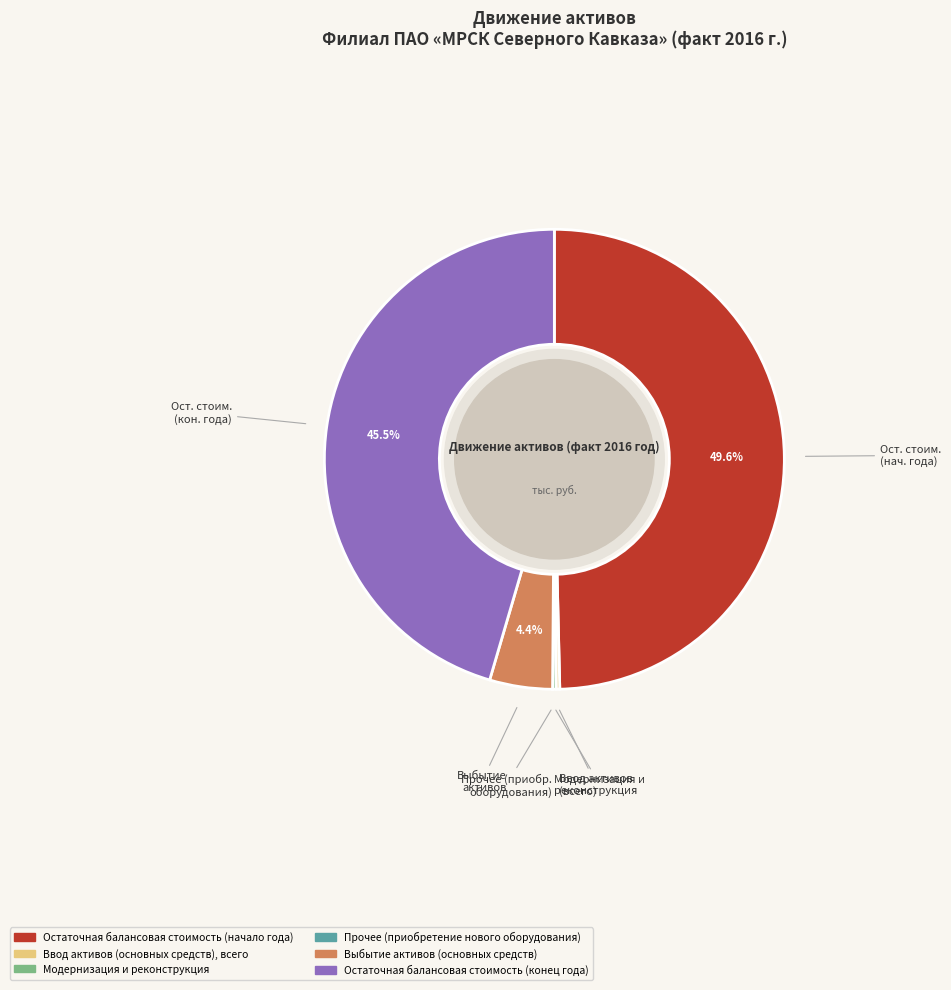

Combined, do Остаточная балансовая стоимость (начало года) and Выбытие активов (основных средств) account for over 50%?

Yes